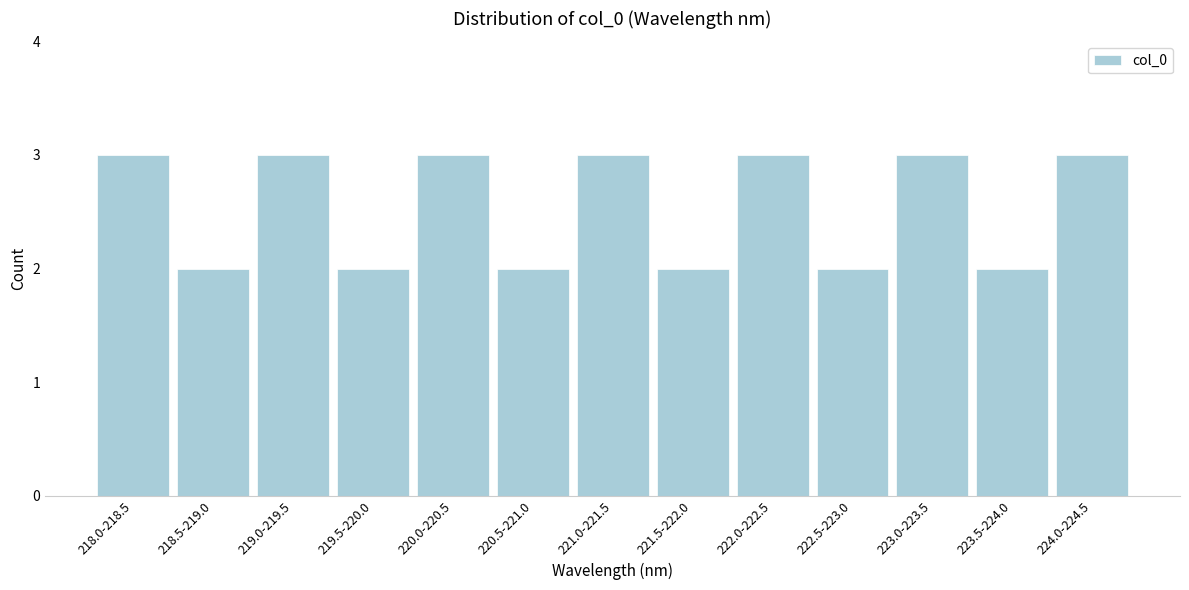

Reading left to right, transcribe all the data shown in this chart.

3	2	3	2	3	2	3	2	3	2	3	2	3